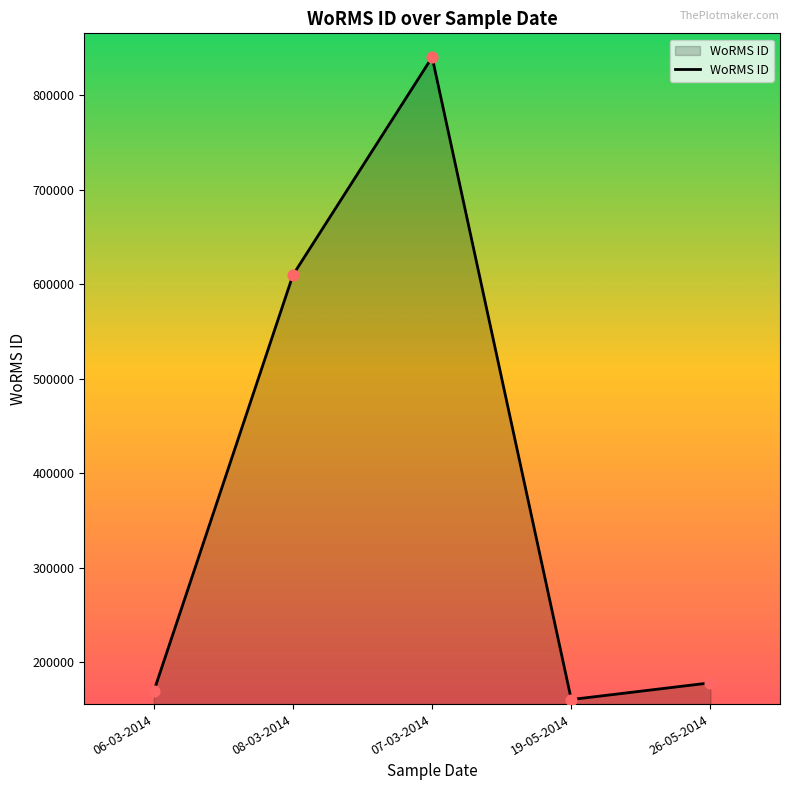

Approximately how many times larger is the value at 07-03-2014 compared to 26-05-2014?

4.7